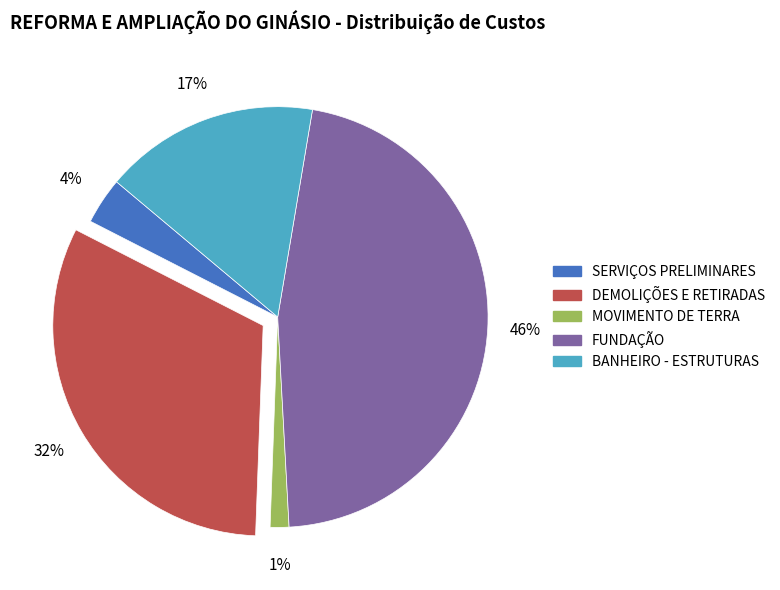

Does FUNDAÇÃO account for over 50% of the chart?

No